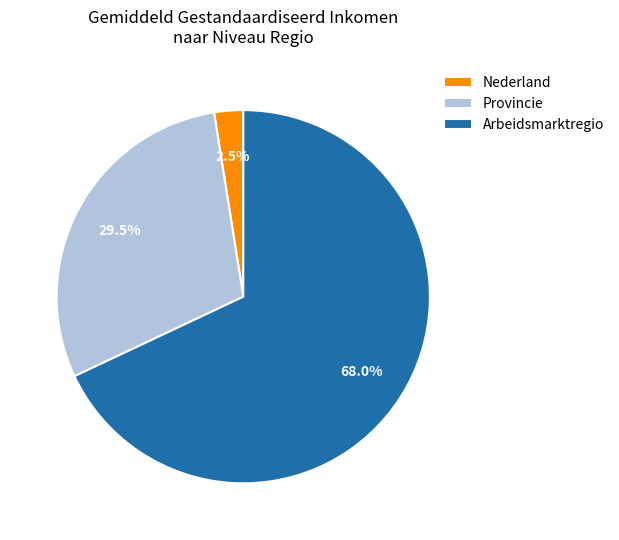

What is the smallest slice in the pie chart?

Nederland